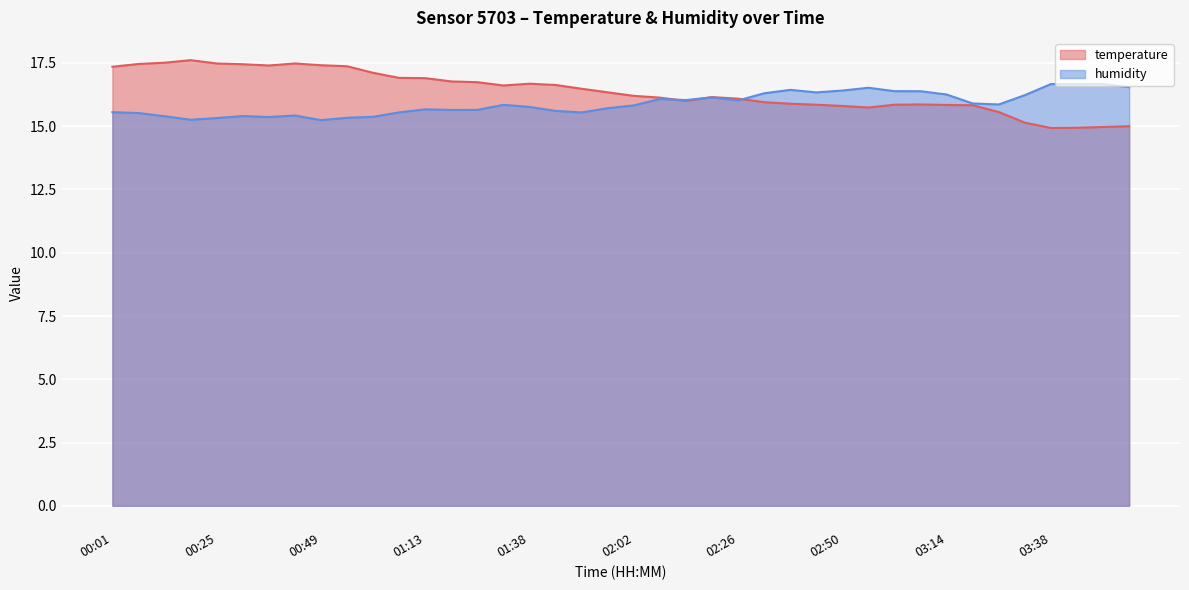

The temperature series shows 3.9 at 00:01. True or false?

False